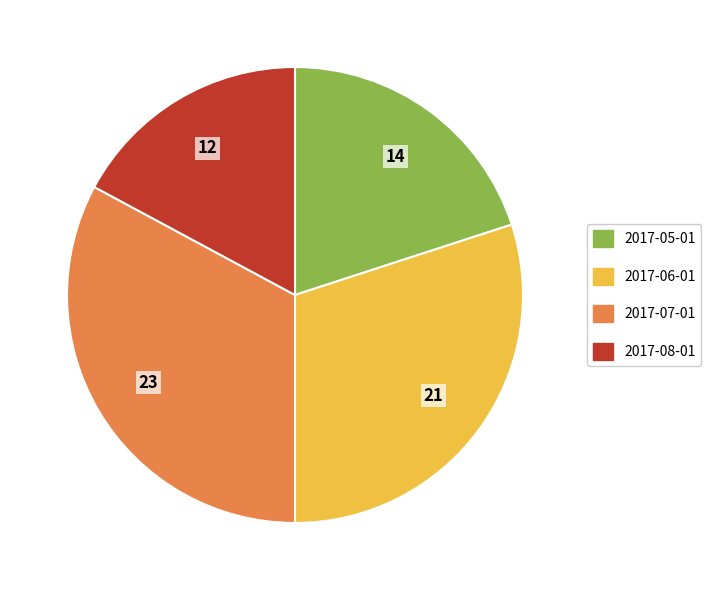

Does any single category account for the majority?

No